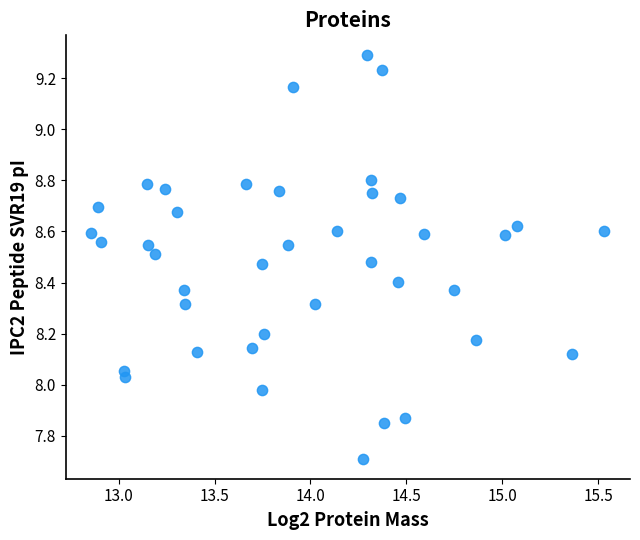

What is the range of X values (max minus min)?

2.7